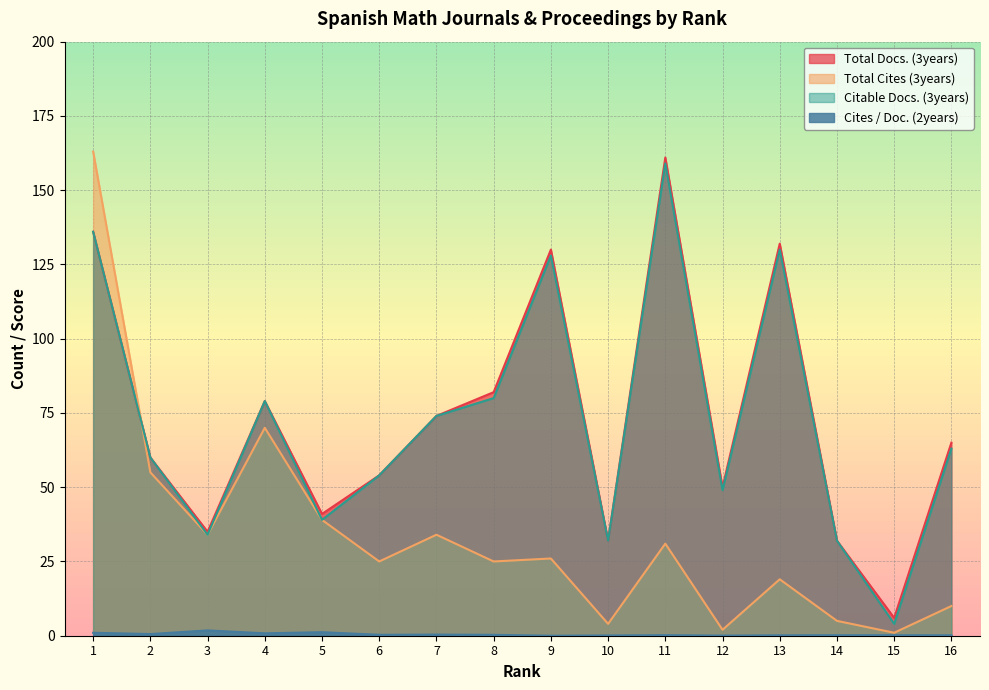

Rank the series at 5 from highest to lowest value.

Total Docs. (3years), Total Cites (3years), Citable Docs. (3years), Cites / Doc. (2years)